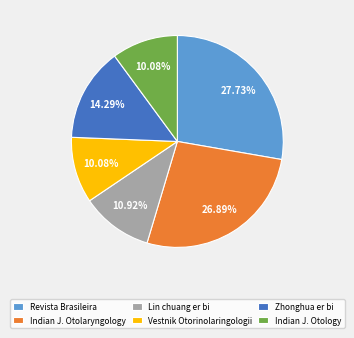

Is it true that Lin chuang er bi is 21% of the pie?

False